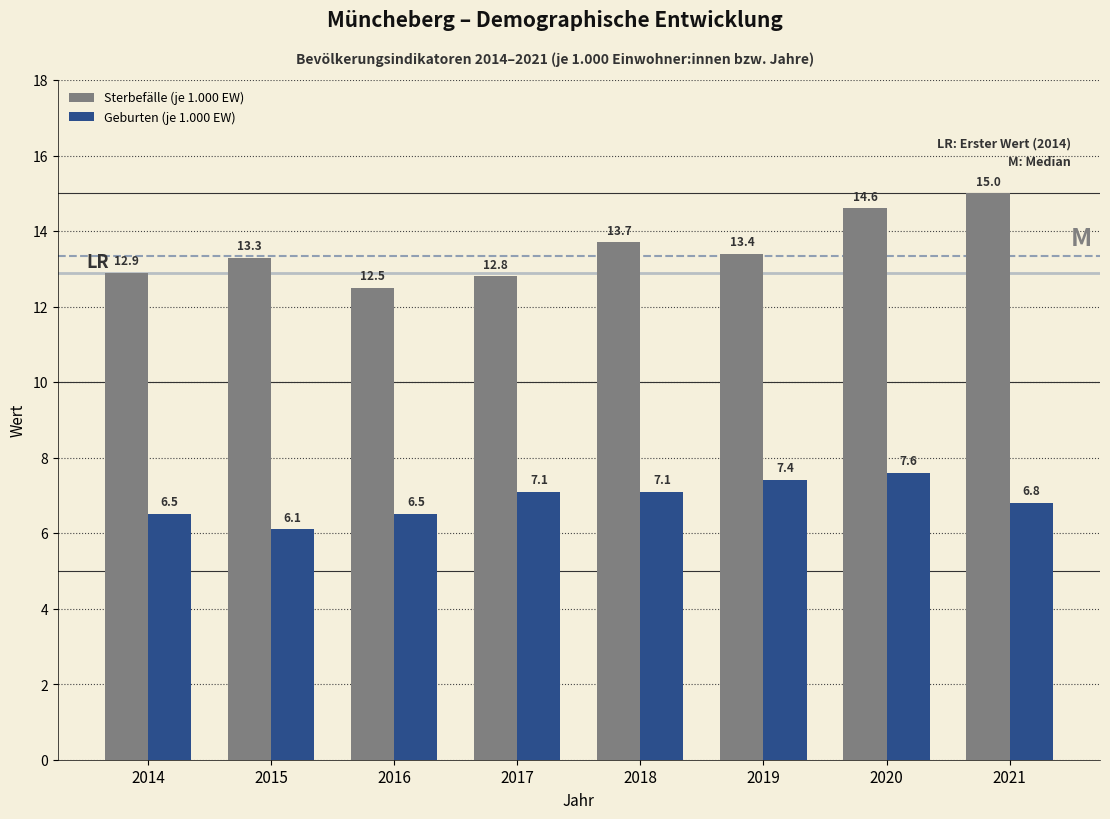

Reading left to right, extract all data points from this chart.

Sterbefälle (je 1.000 EW): 2014=12.9	2015=13.3	2016=12.5	2017=12.8	2018=13.7	2019=13.4	2020=14.6	2021=15.0
Geburten (je 1.000 EW): 2014=6.5	2015=6.1	2016=6.5	2017=7.1	2018=7.1	2019=7.4	2020=7.6	2021=6.8